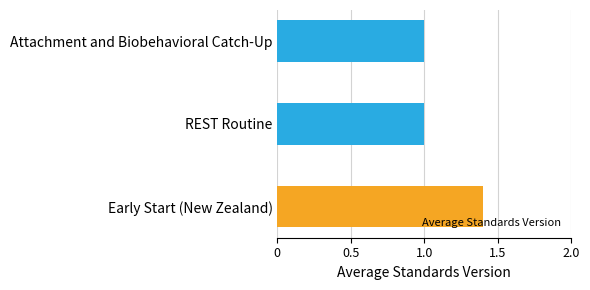

Which has a higher value, Early Start (New Zealand) or Attachment and Biobehavioral Catch-Up?

Early Start (New Zealand)